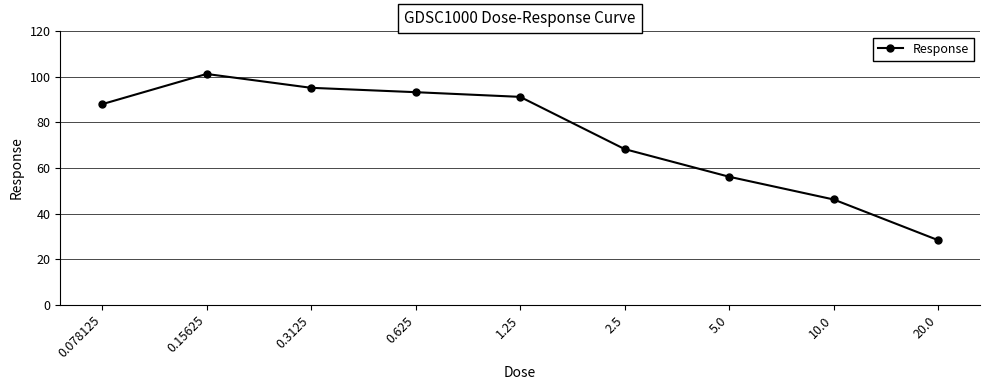

What is the label of the 3rd point from the left?

0.3125